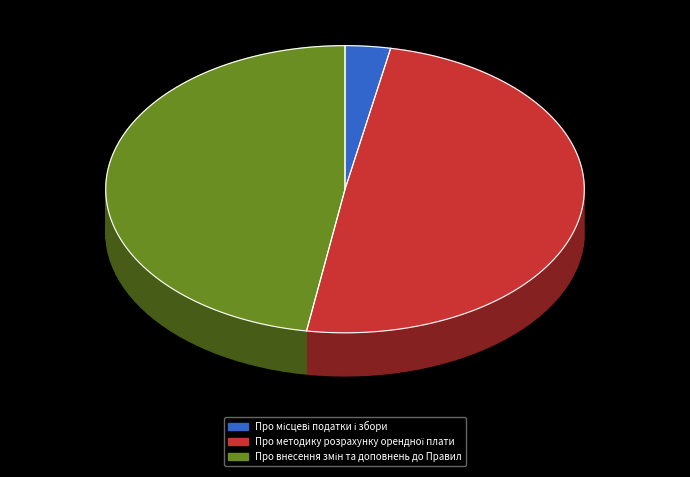

True or false: Про внесення змін та доповнень до Правил accounts for 47% of the total.

True